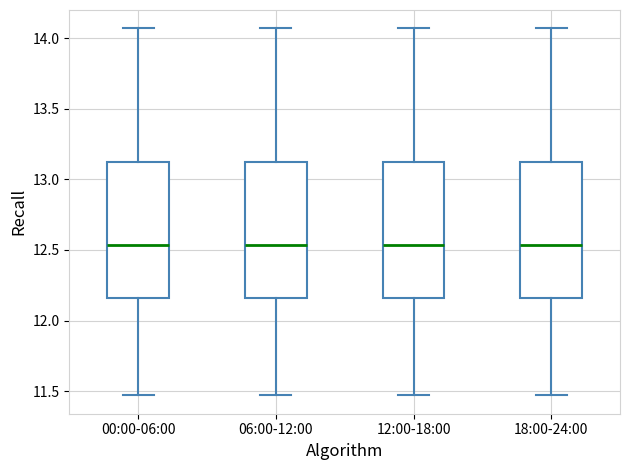

Where does the median line of the box for 00:00-06:00 sit on the y-axis? The values are not printed on the chart, so give them approximately, as read against the axis.

12.55